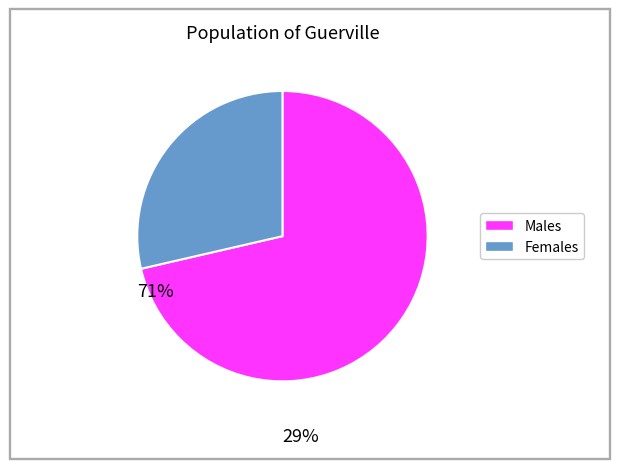

How many slices are in this pie chart?

2